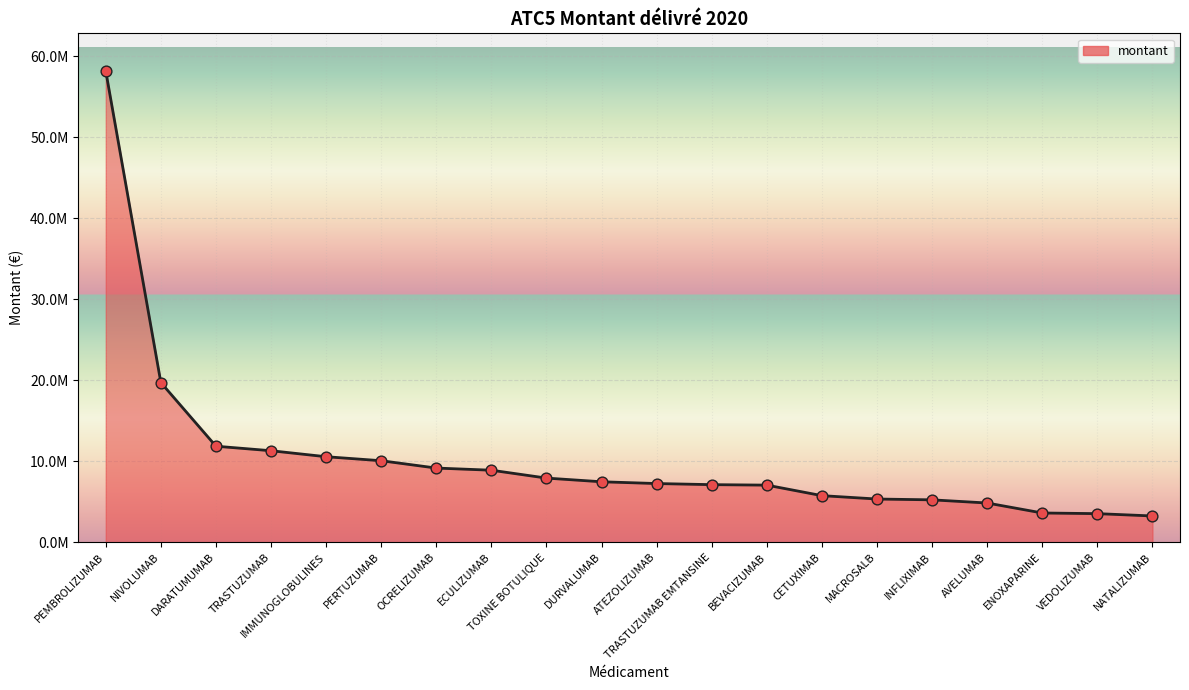

What is the ratio of the value at PERTUZUMAB to the value at NATALIZUMAB?

3.1